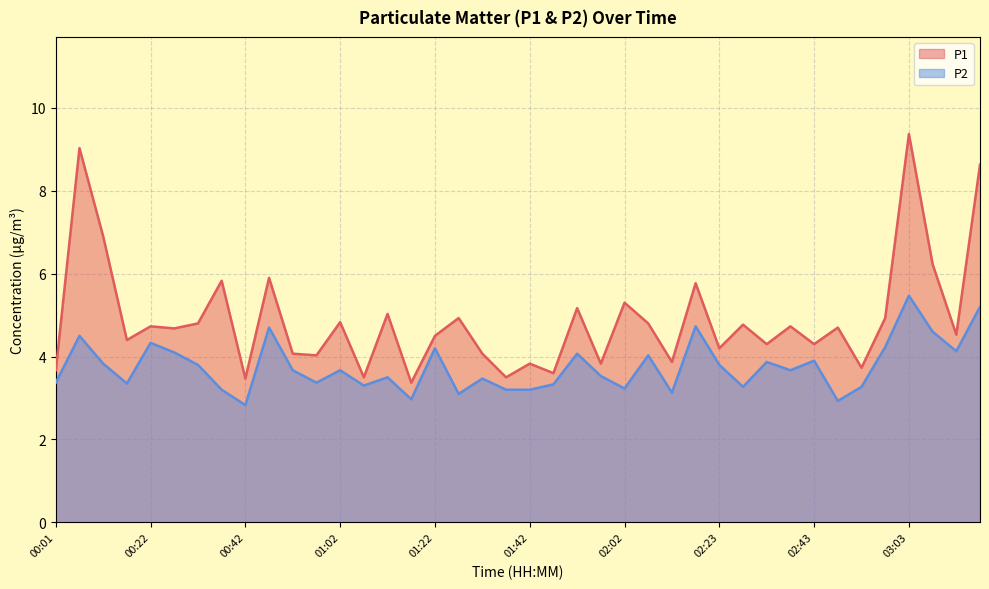

Reading left to right, transcribe all the data shown in this chart.

P1: 3.7	9.0	6.9	4.4	4.7	4.7	4.8	5.8	3.5	5.9	4.1	4.0	4.8	3.5	5.0	3.4	4.5	4.9	4.1	3.5	3.8	3.6	5.2	3.8	5.3	4.8	3.9	5.8	4.2	4.8	4.3	4.7	4.3	4.7	3.7	4.9	9.4	6.2	4.5	8.6
P2: 3.4	4.5	3.8	3.4	4.3	4.1	3.8	3.2	2.8	4.7	3.7	3.4	3.7	3.3	3.5	3.0	4.2	3.1	3.5	3.2	3.2	3.3	4.1	3.5	3.2	4.0	3.1	4.7	3.8	3.3	3.9	3.7	3.9	2.9	3.3	4.2	5.5	4.6	4.1	5.2